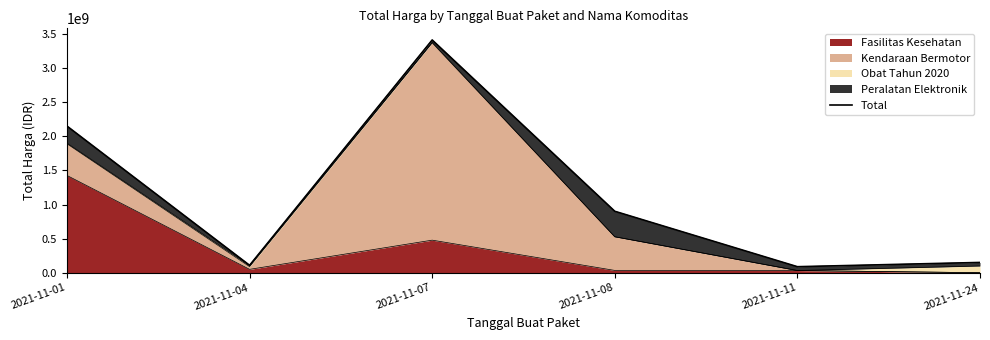

Is it true that the value at 2021-11-24 is 150951445?

True